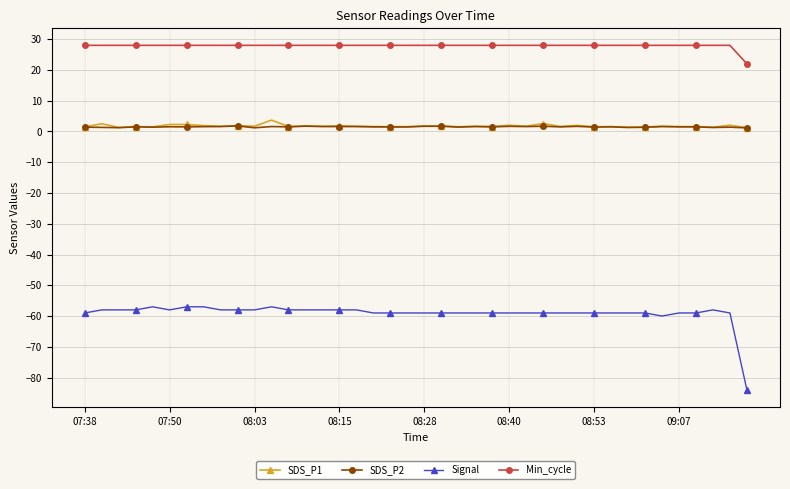

What is the minimum value for Min_cycle?

22.0